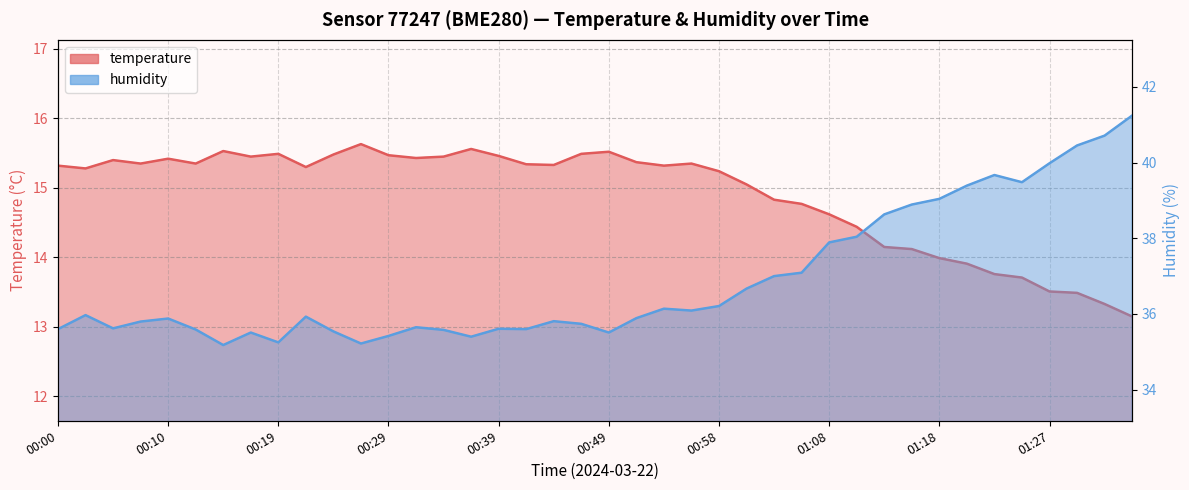

Which series has the widest spread of values?

humidity